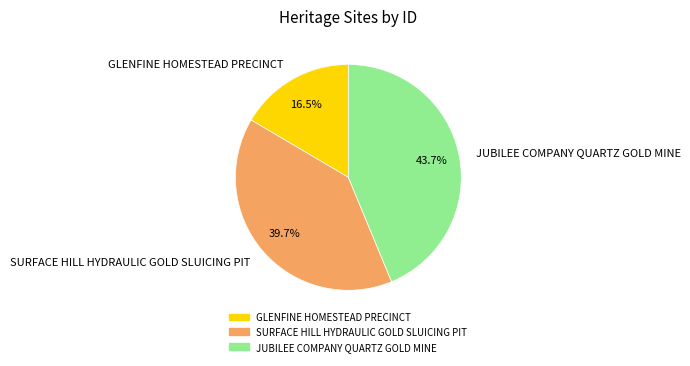

How many segments does this pie chart have?

3